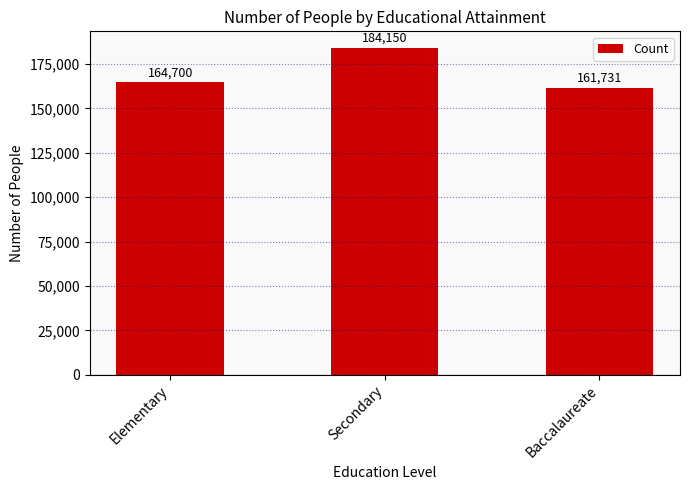

List the labels in order of value, smallest first.

Baccalaureate, Elementary, Secondary